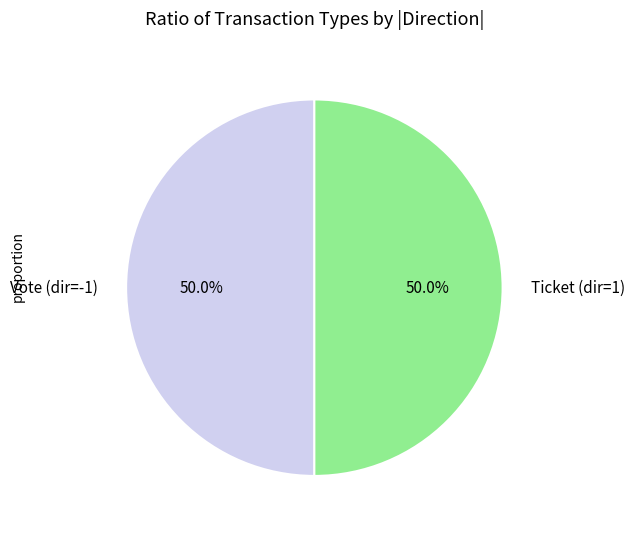

To the nearest percent, what is the average slice percentage?

50%